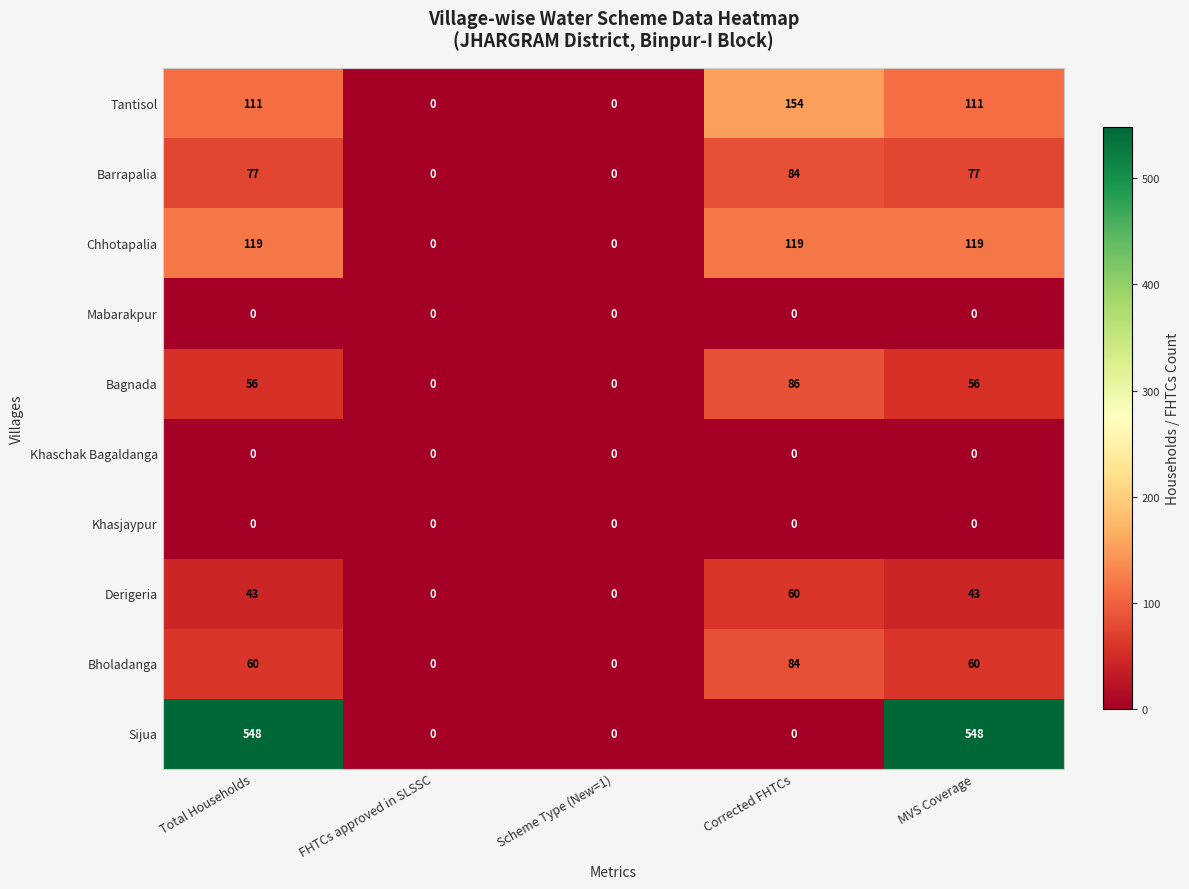

What is the approximate value of Chhotapalia at MVS Coverage?

119